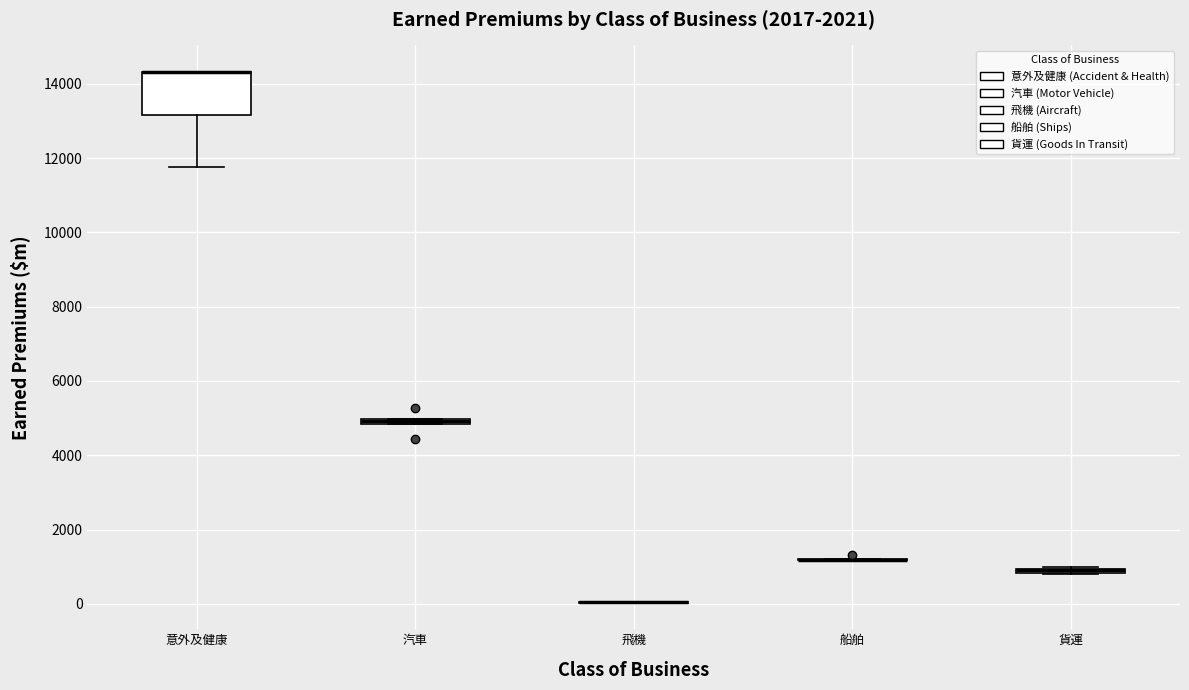

Which box is the tallest, from its lower edge to its upper edge?

意外及健康